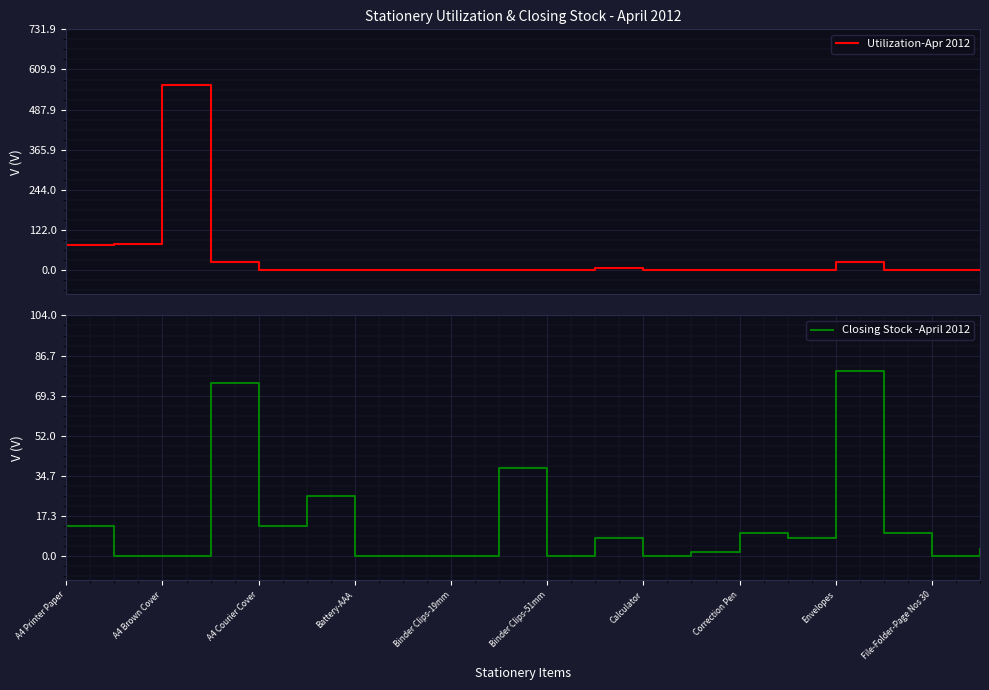

The value of Closing Stock -April 2012 at File-Folder-Page Nos 30 is -53. True or false?

False